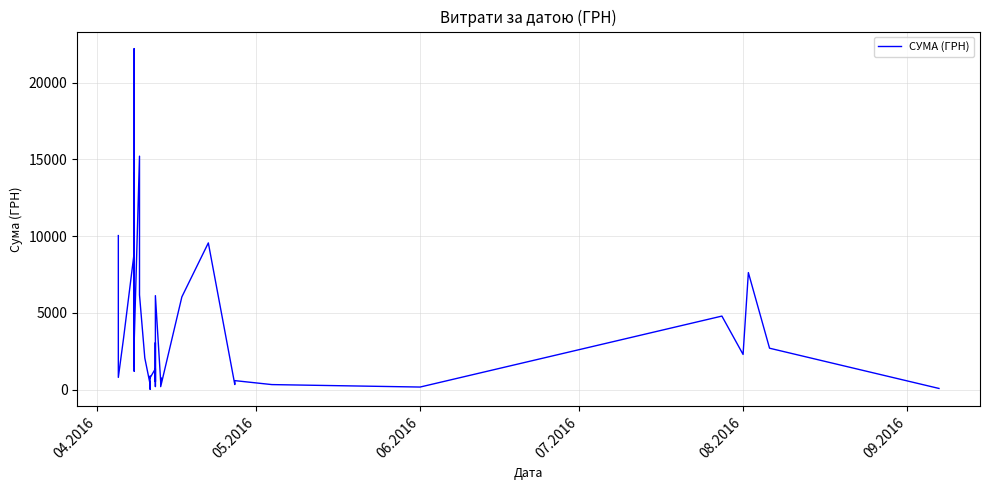

What is the difference between the maximum and second lowest values?

22140.7